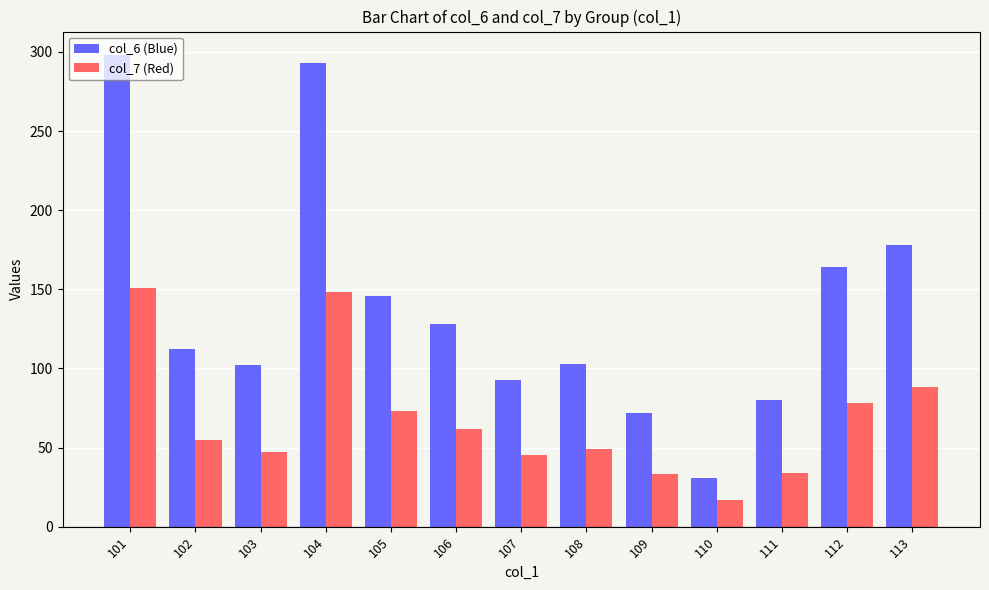

How many distinct data groups are displayed?

2